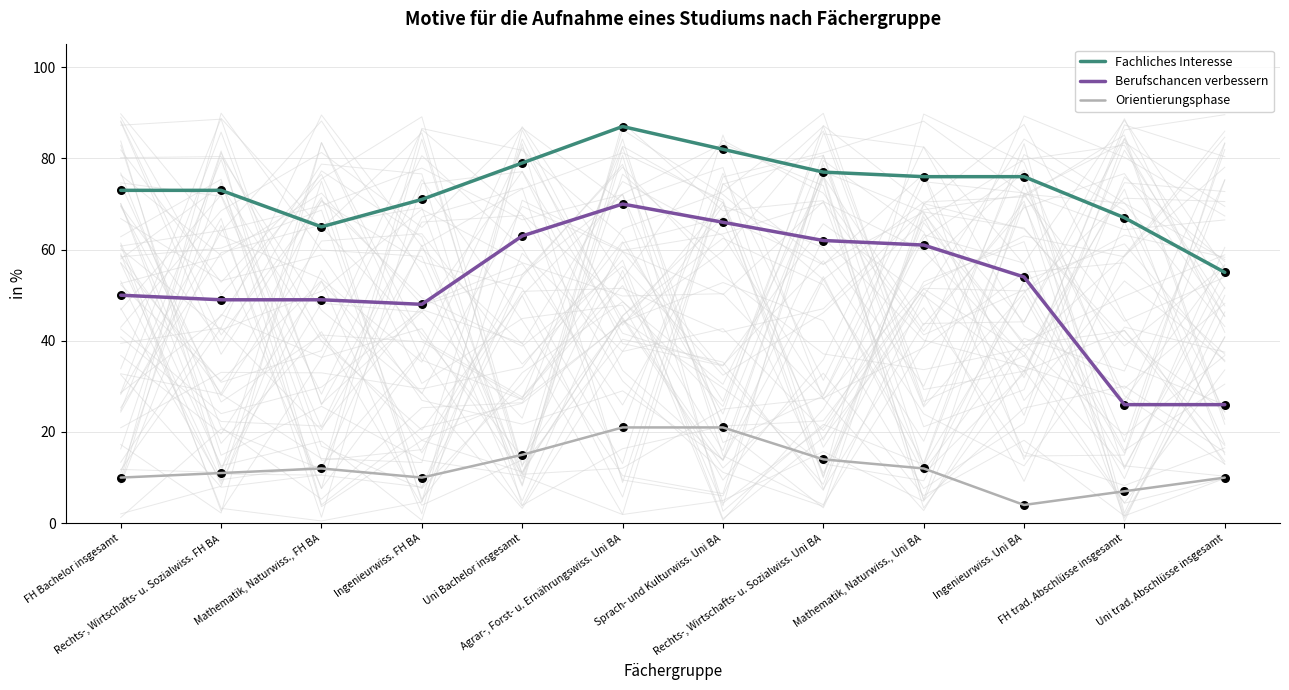

Which series contains the highest Y value?

Fachliches Interesse